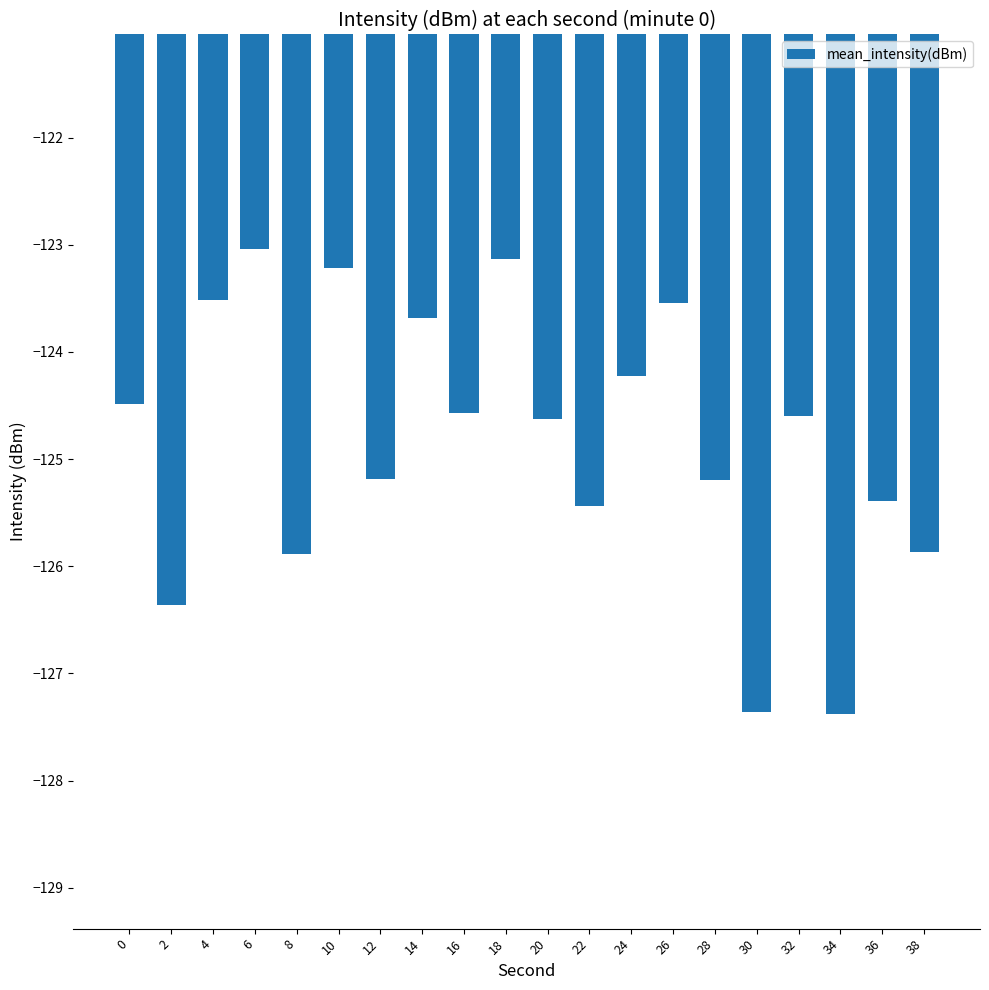

How many data points does each series have?

20